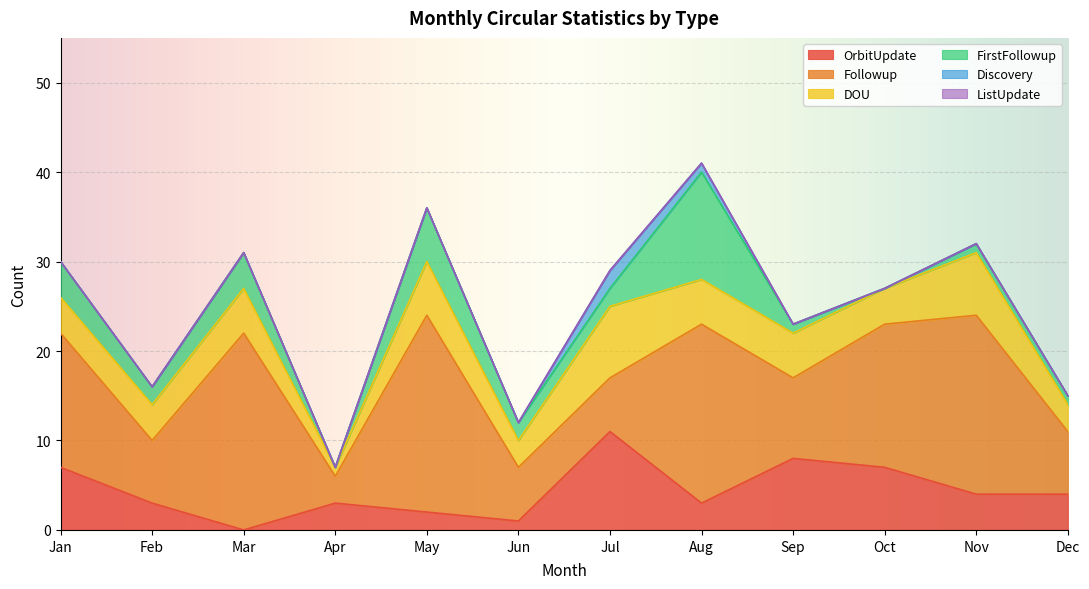

What is the total value across all series at Jul?

29